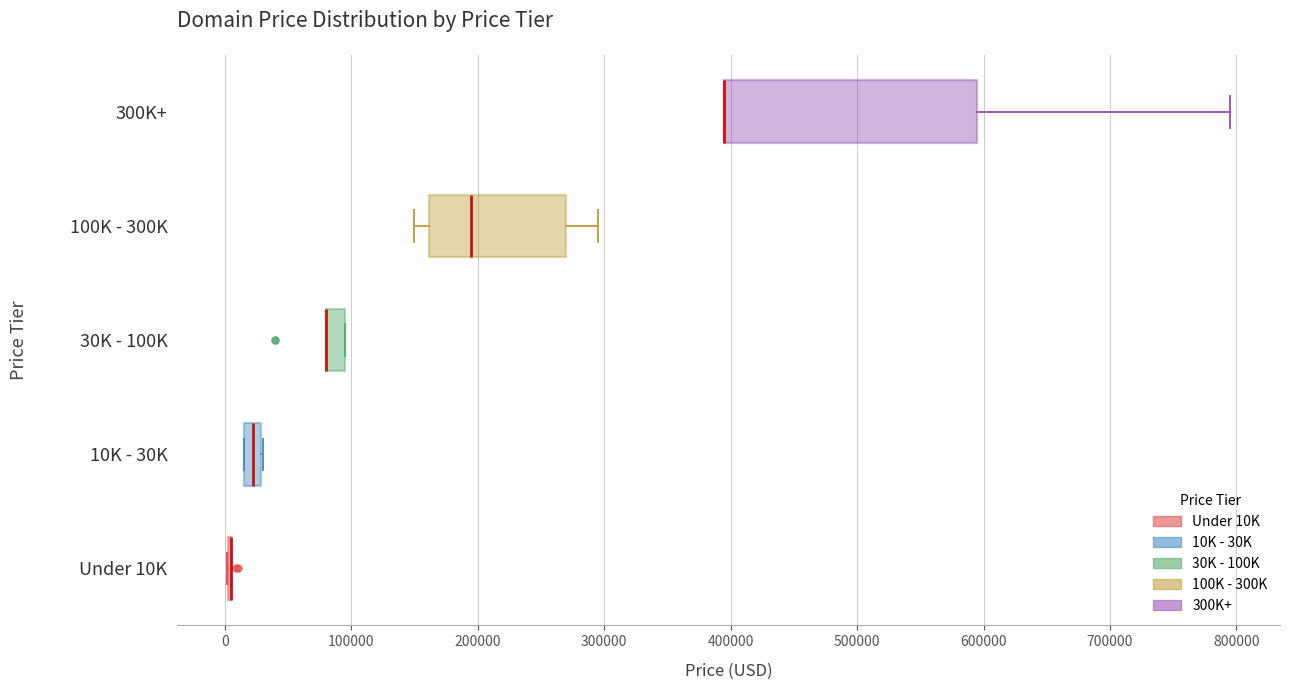

Comparing the boxes themselves (not the whiskers), which one is the widest?

300K+